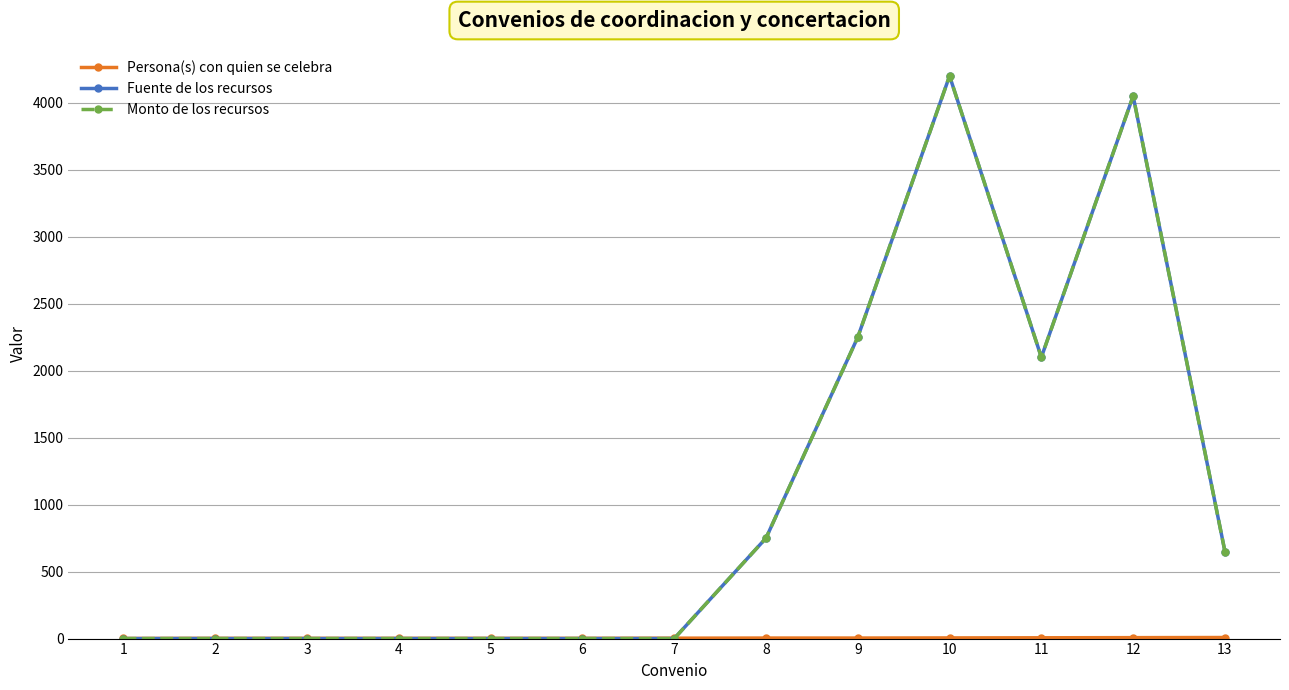

What is the greatest value displayed?

4200